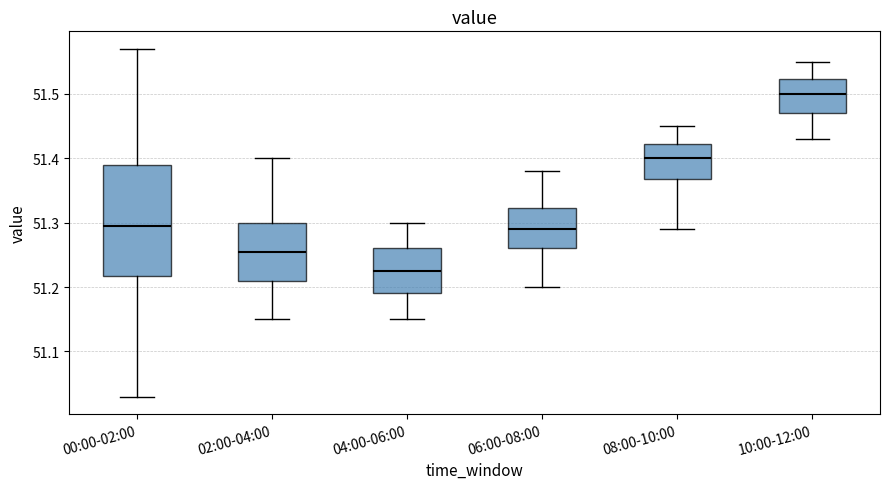

Where does the upper whisker of the box for 06:00-08:00 end on the y-axis? The values are not printed on the chart, so give them approximately, as read against the axis.

51.38